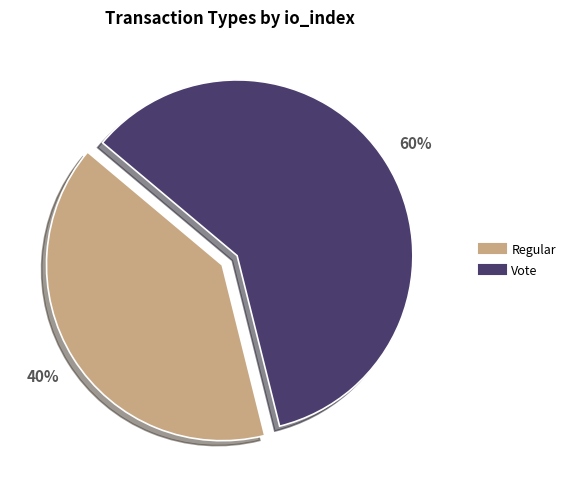

Is the sum of Regular and Vote greater than half?

Yes